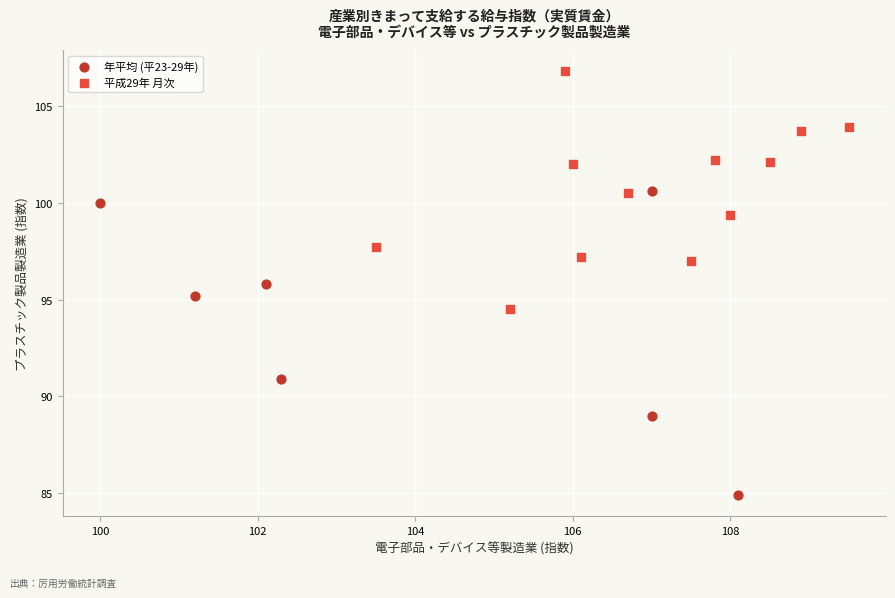

Which series reaches the maximum Y coordinate?

平成29年 月次